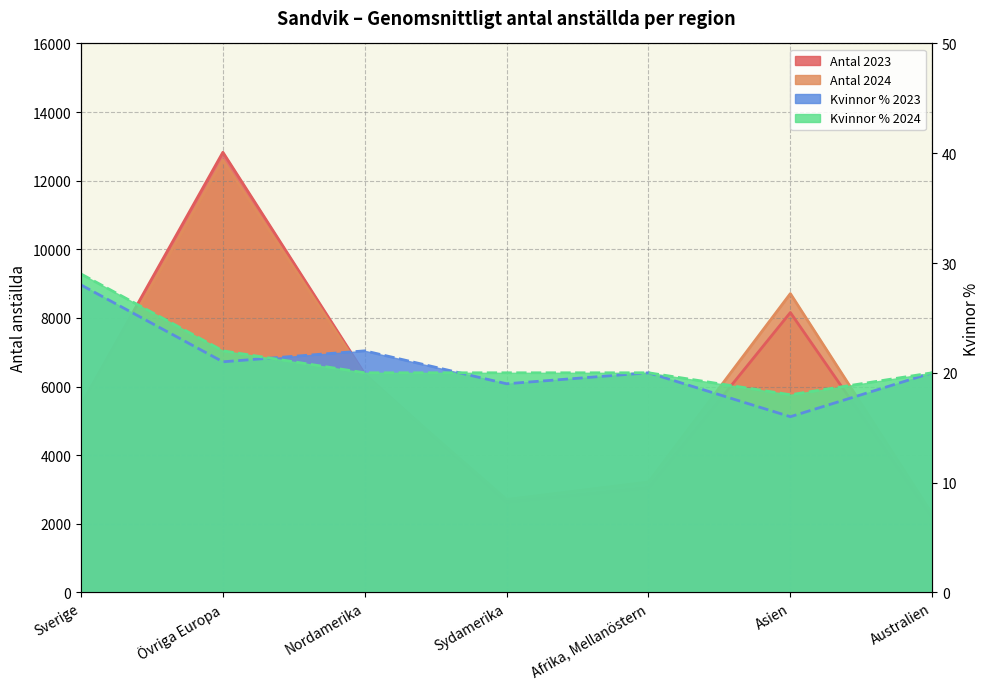

Is it true that Antal 2023 equals 5472 at Sverige?

True